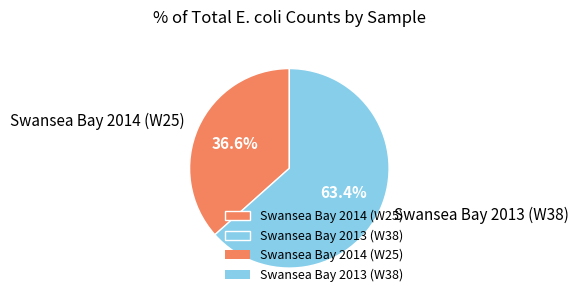

To the nearest percent, what is the difference between the Swansea Bay 2014 (W25) and Swansea Bay 2013 (W38) slice percentages?

27%